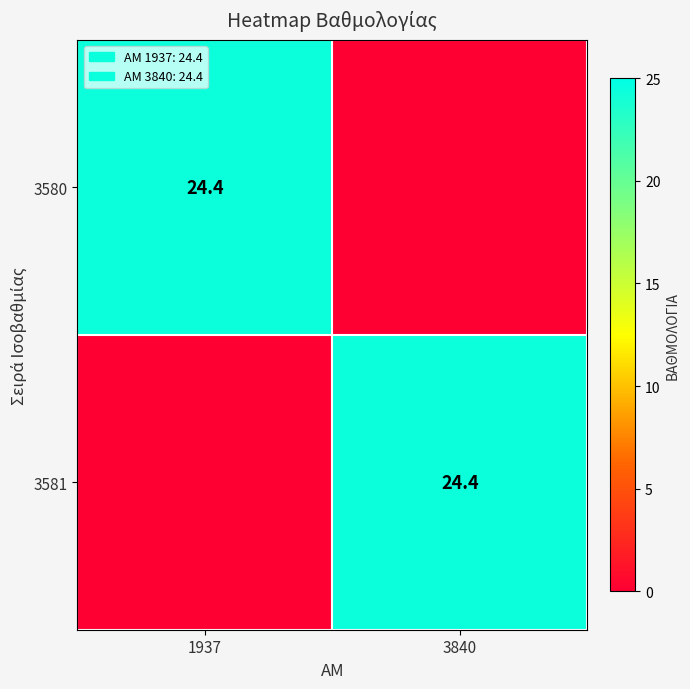

The 3581 series shows 24.4 at 3840. True or false?

True